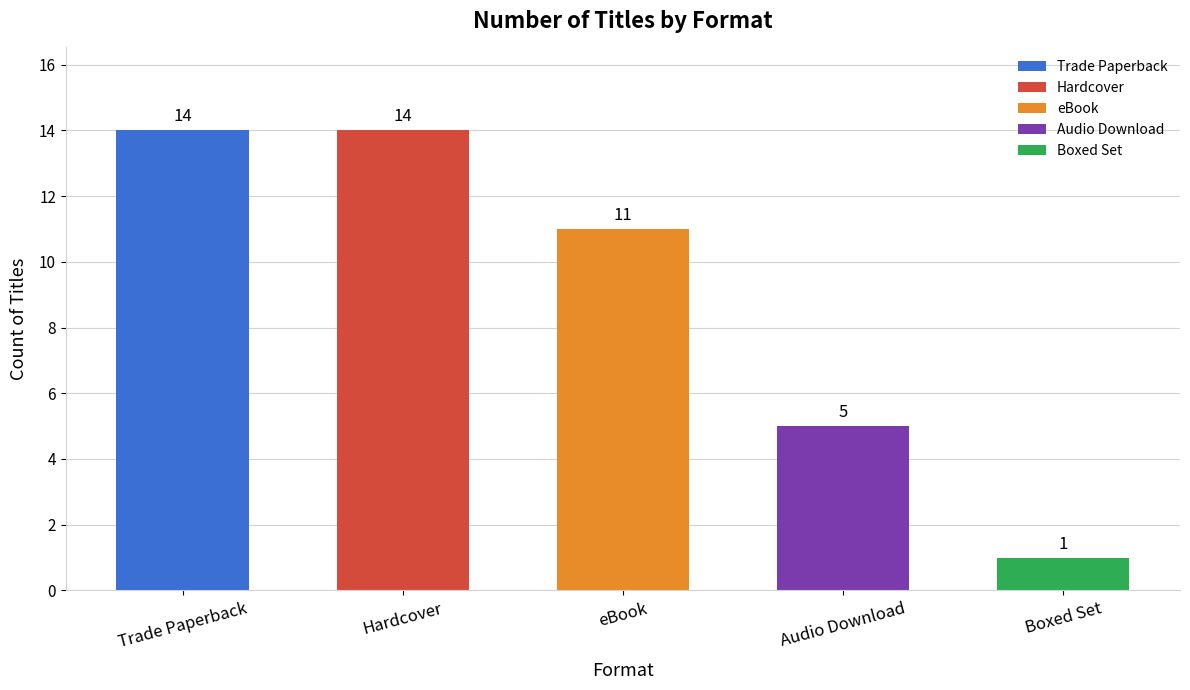

What is the average value?

9